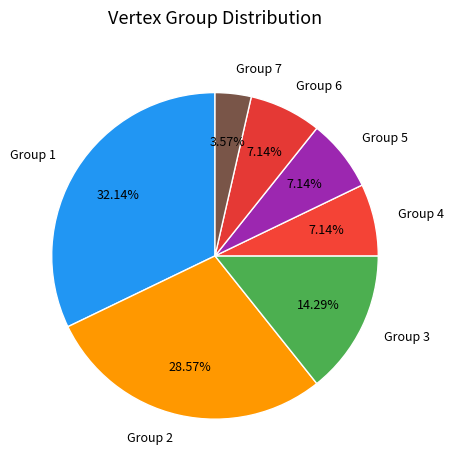

Count the number of slices in the pie.

7